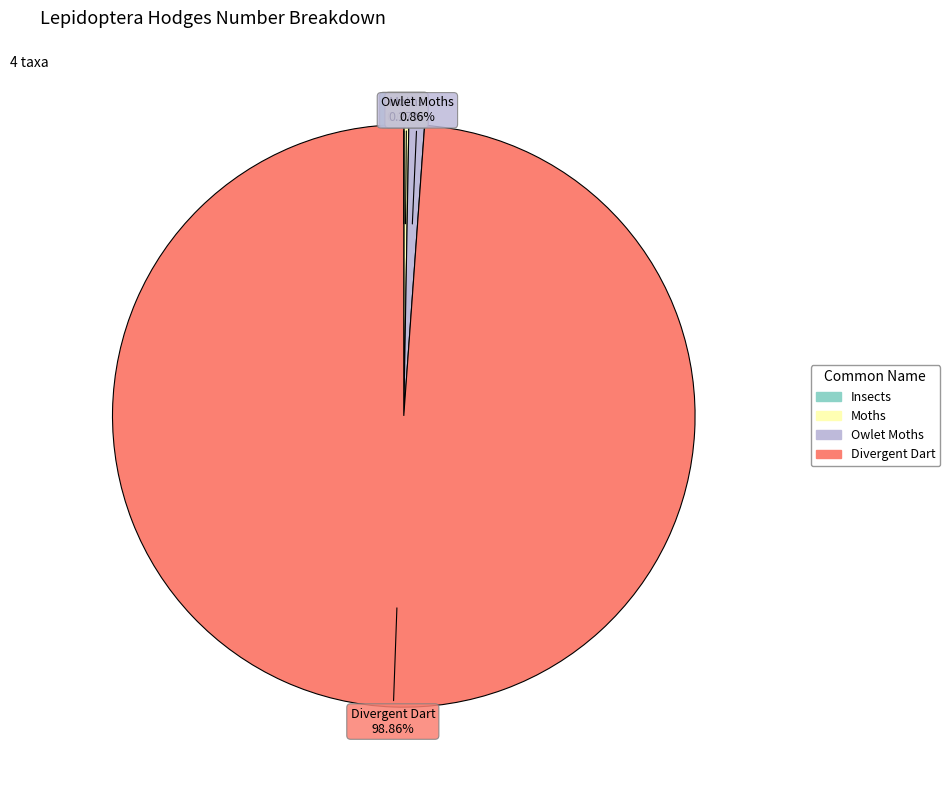

Does any single category account for the majority?

Yes